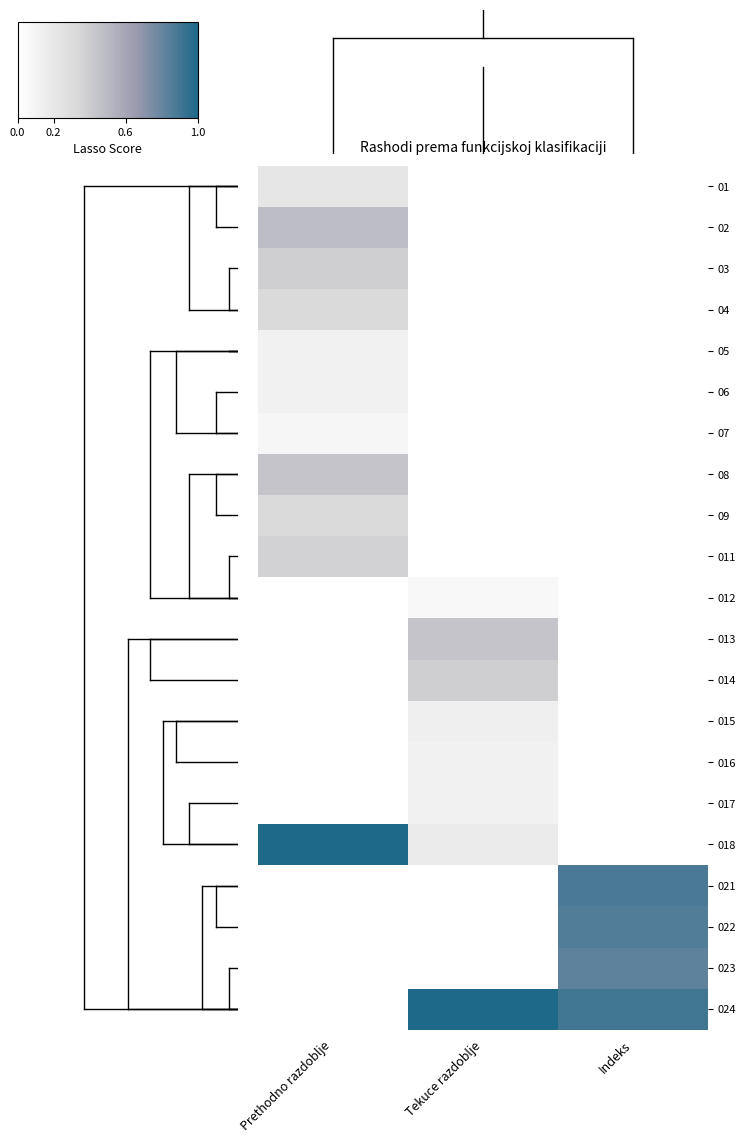

Which category has the highest value across all series?

Prethodno razdoblje